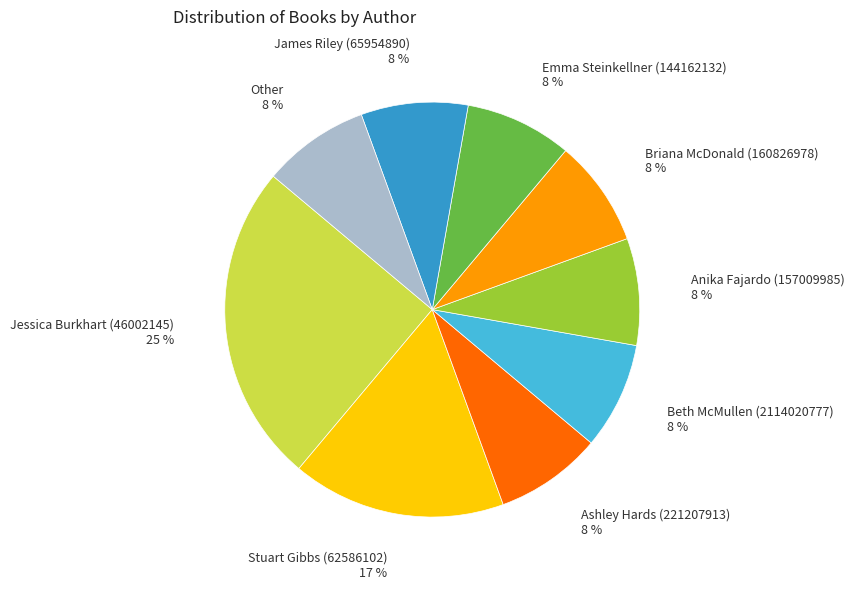

To the nearest percent, what is the difference between the largest and smallest slice percentages?

17%